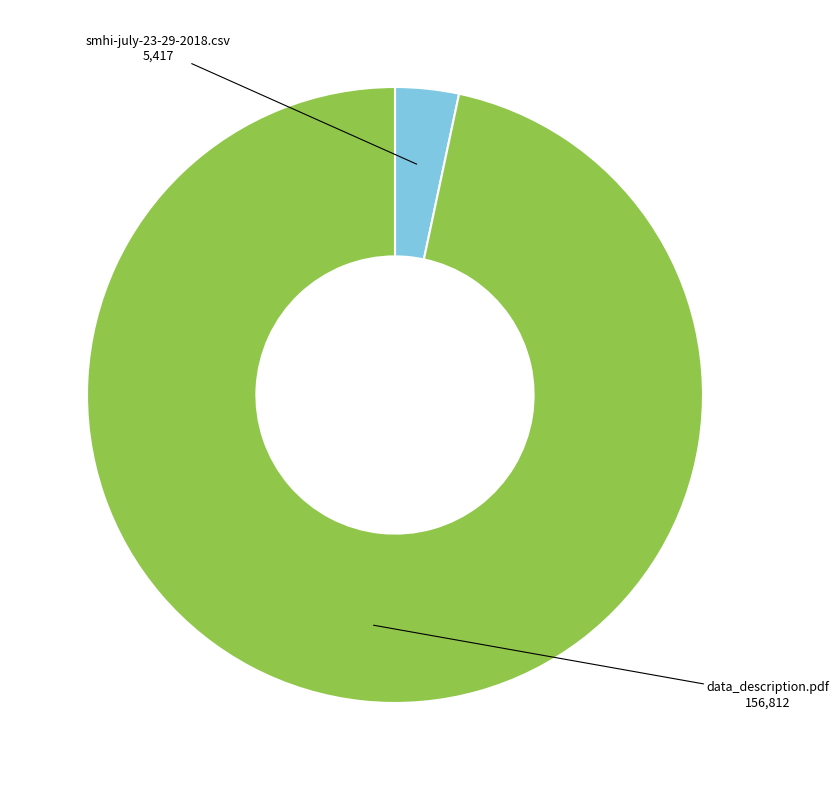

Is there a majority slice in this chart?

Yes